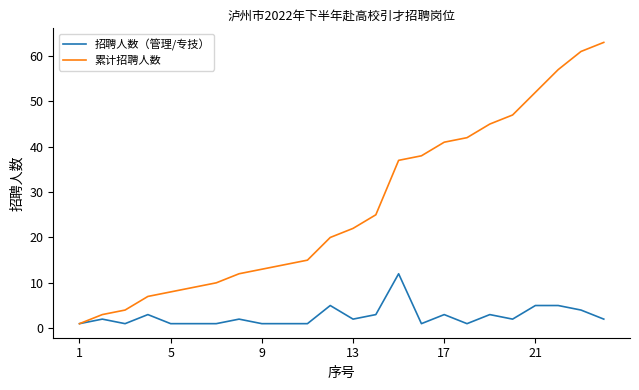

Rank the series by their average value, from highest to lowest.

累计招聘人数, 招聘人数（管理/专技）